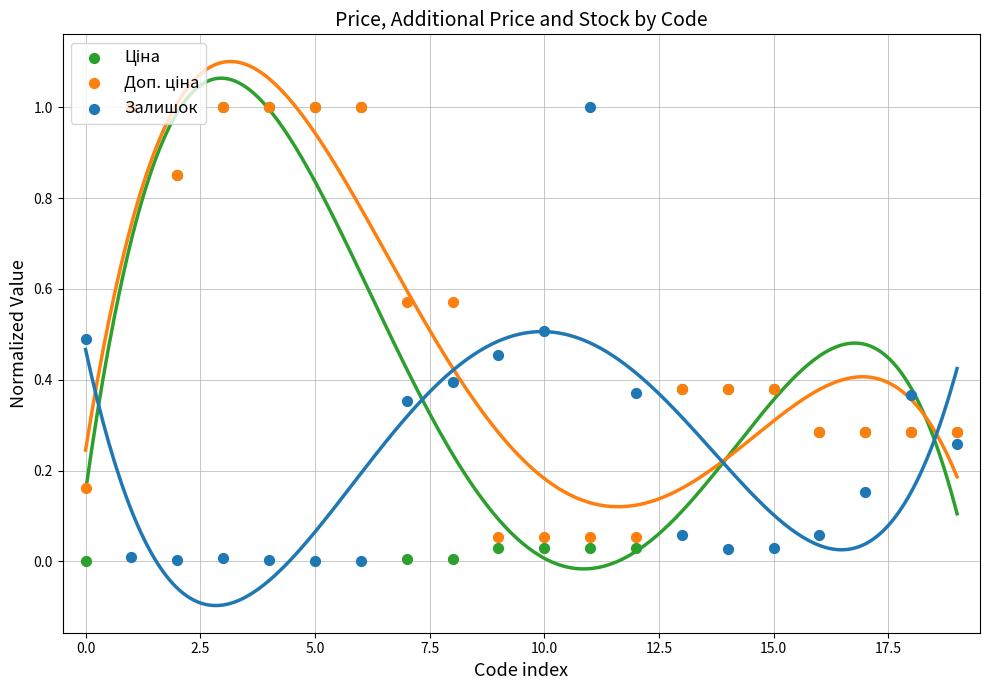

Is the value of Доп. ціна at 20.0 greater than the value of Залишок at 14?

Yes